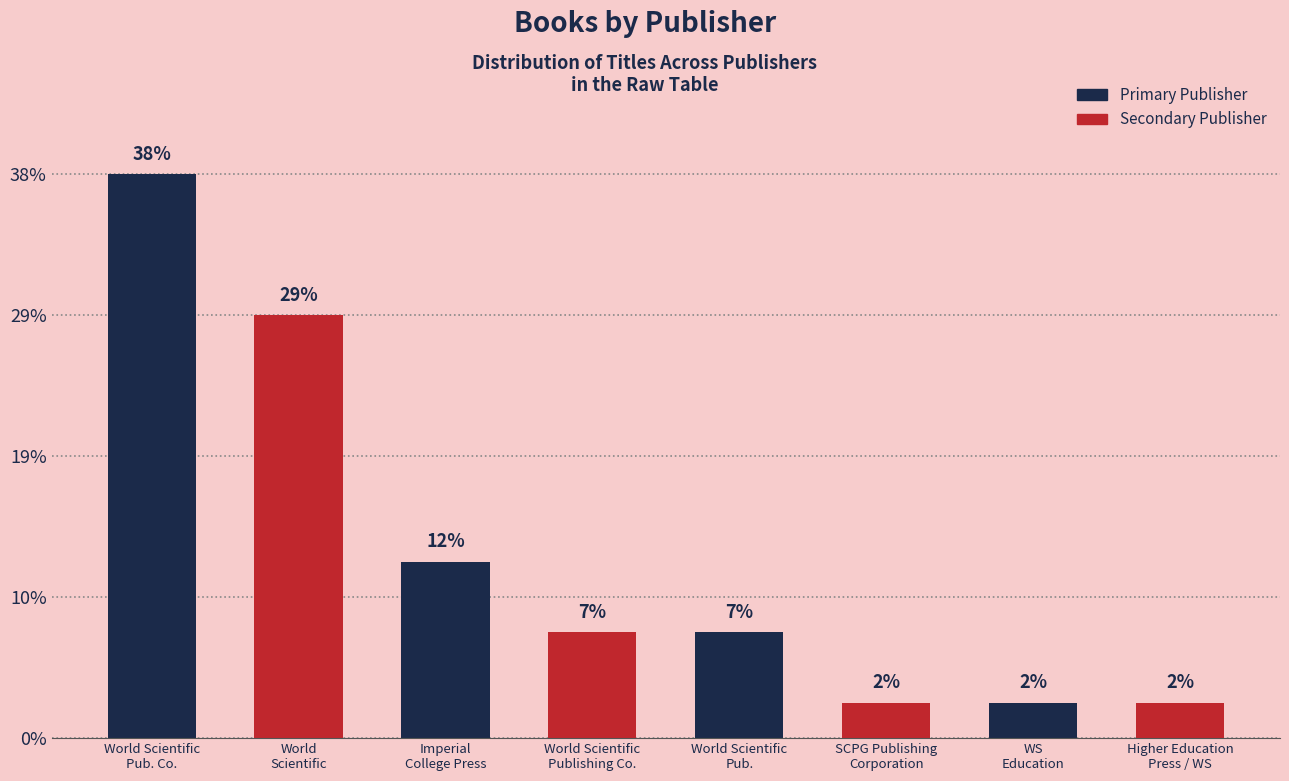

Does the chart contain stacked bars?

No